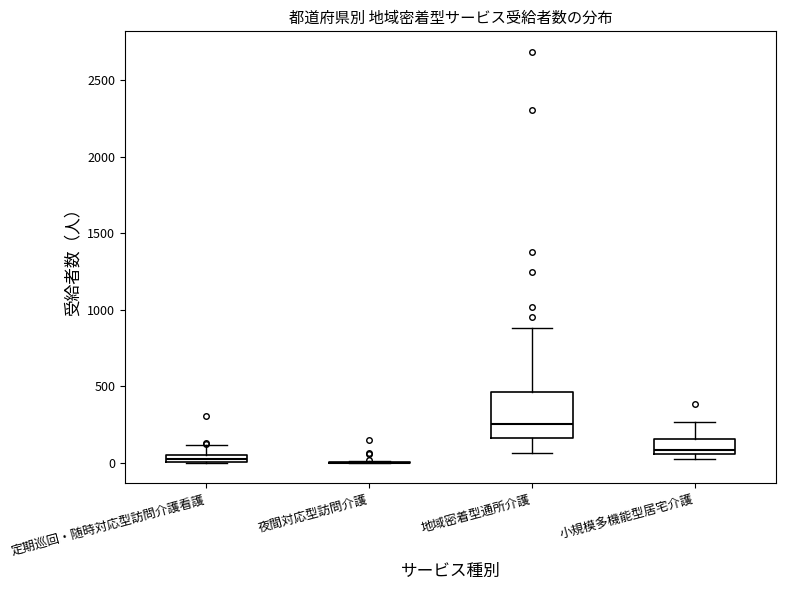

Where is the upper edge of the box for 定期巡回・随時対応型訪問介護看護 on the y-axis? The values are not printed on the chart, so give them approximately, as read against the axis.

50